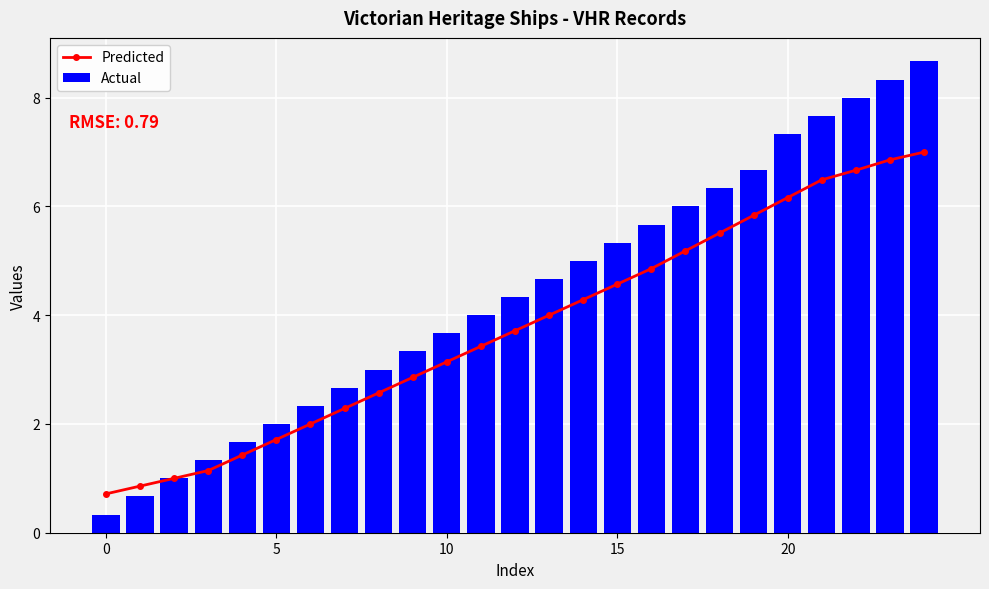

Reading right to left, extract all data points from this chart.

Predicted: 7.0	6.9	6.7	6.5	6.2	5.8	5.5	5.2	4.9	4.6	4.3	4.0	3.7	3.4	3.1	2.9	2.6	2.3	2.0	1.7	1.4	1.1	1.0	0.9	0.7
Actual: 8.7	8.3	8.0	7.7	7.3	6.7	6.3	6.0	5.7	5.3	5.0	4.7	4.3	4.0	3.7	3.3	3.0	2.7	2.3	2.0	1.7	1.3	1.0	0.7	0.3